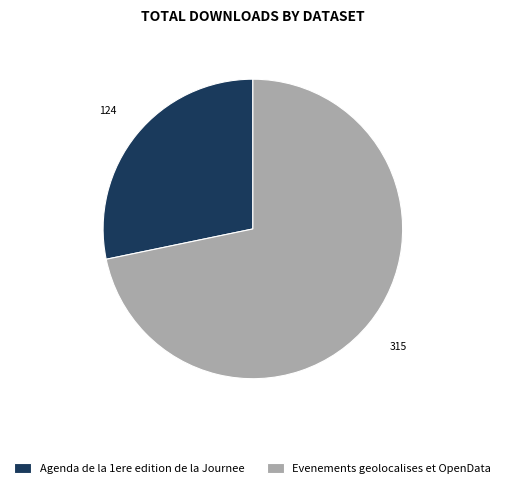

Is there any slice that represents more than half of the pie?

Yes